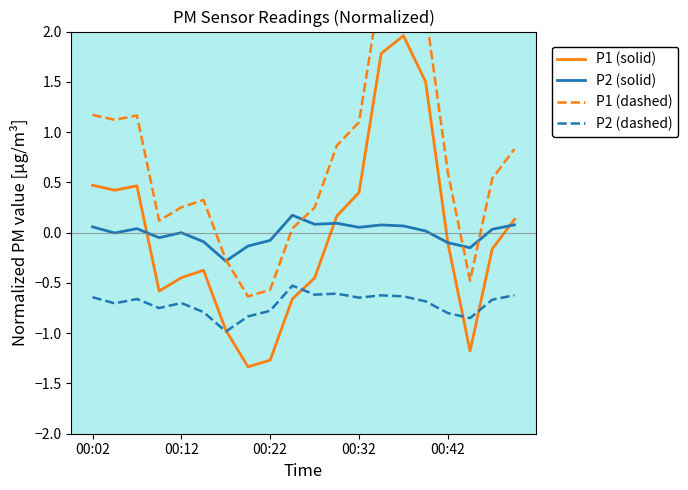

The value of P2 (dashed) at 00:12 is -1.0. True or false?

False